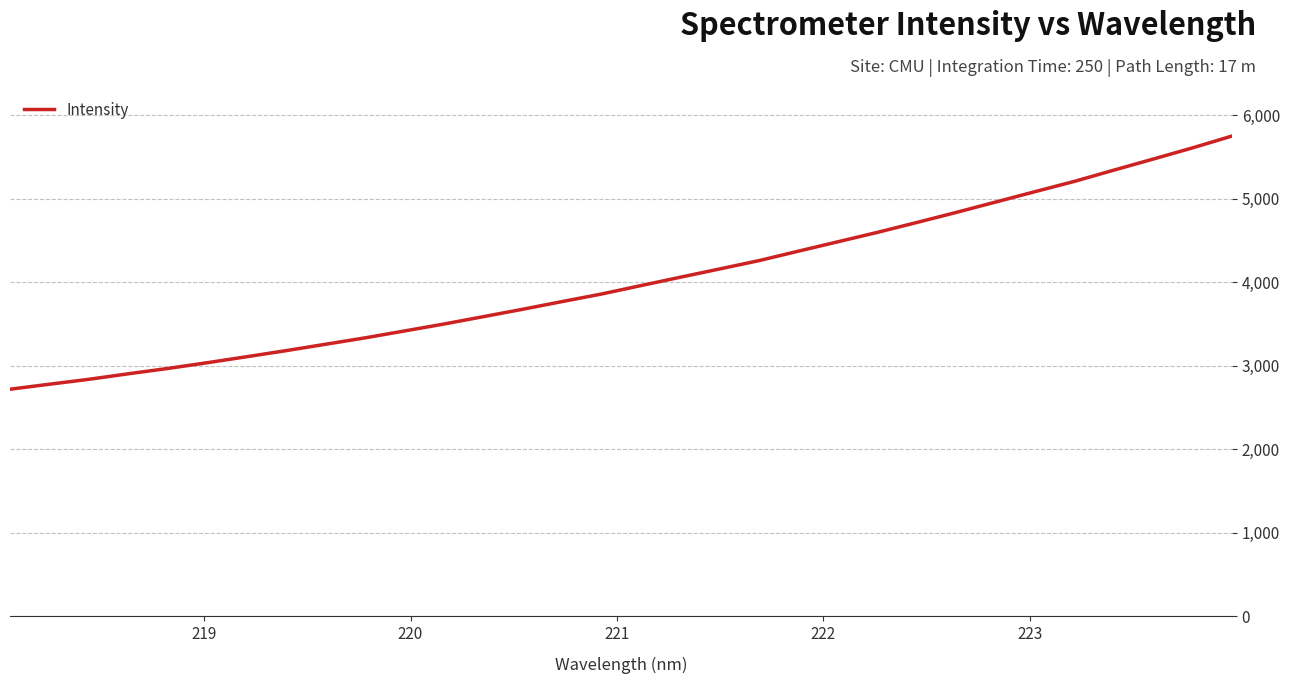

What is the difference between the maximum and minimum values?

3031.6